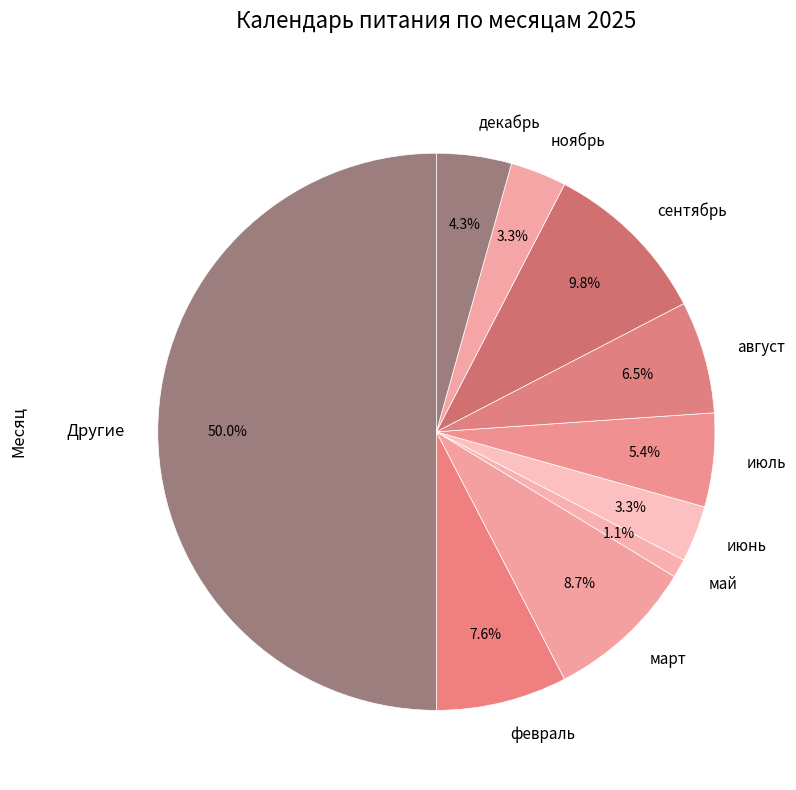

What percentage is the июль slice, to the nearest percent?

5%